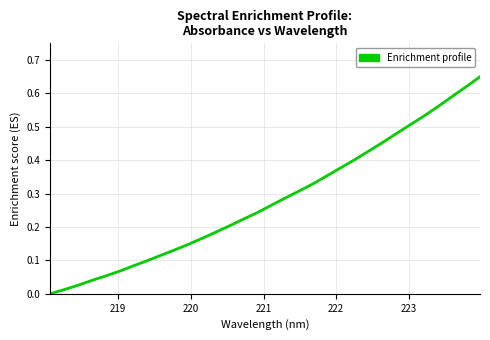

Does the chart have visible grid lines?

Yes